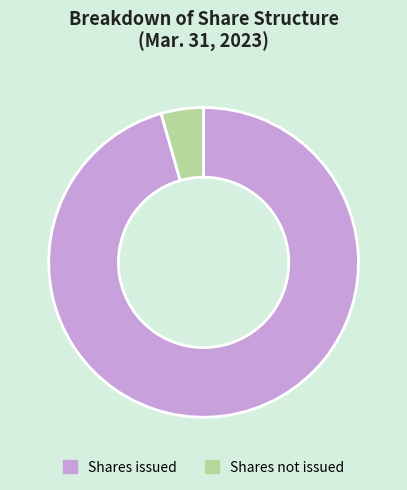

How many slices are in this pie chart?

2